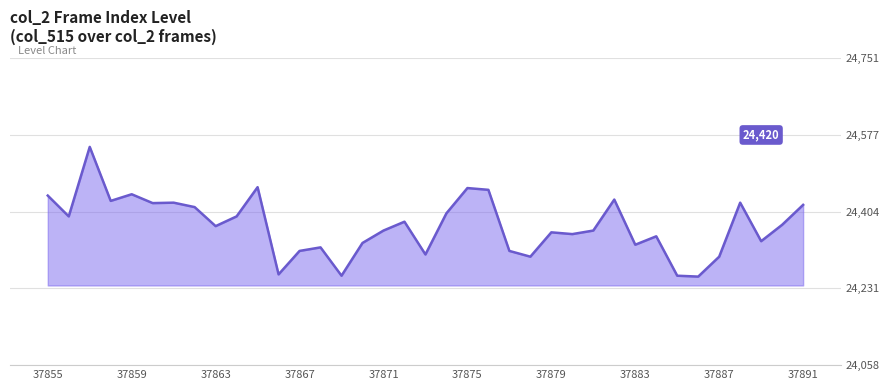

What is the minimum value shown in the chart?

24258